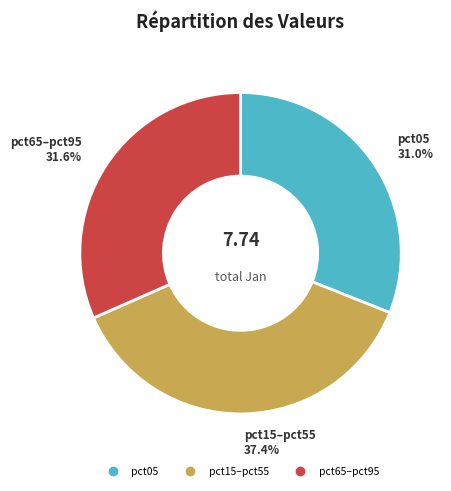

Is there a majority slice in this chart?

No